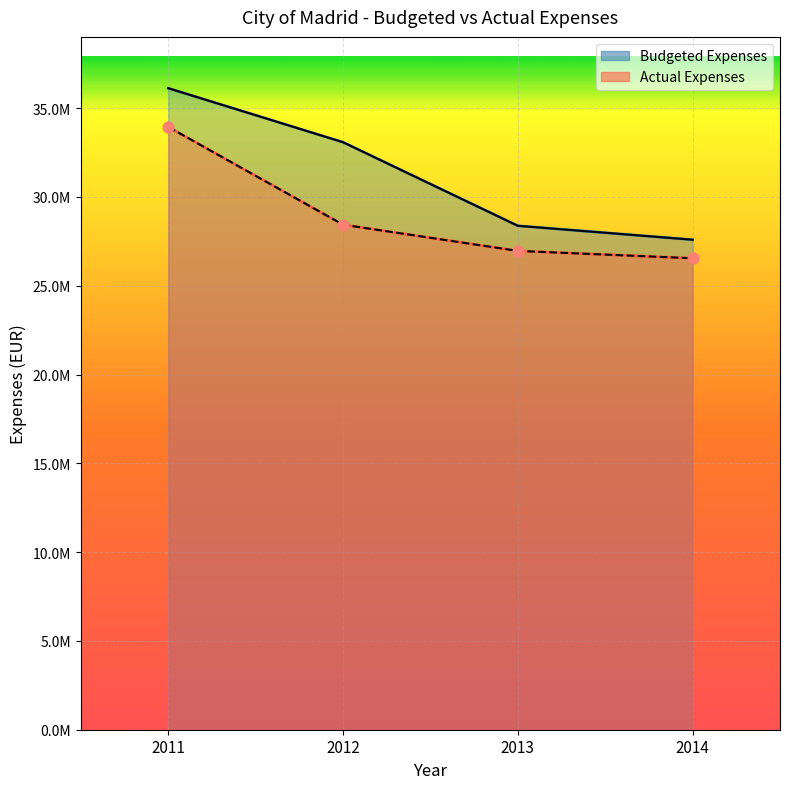

What is the total value across all series at 2013?

82303619.7